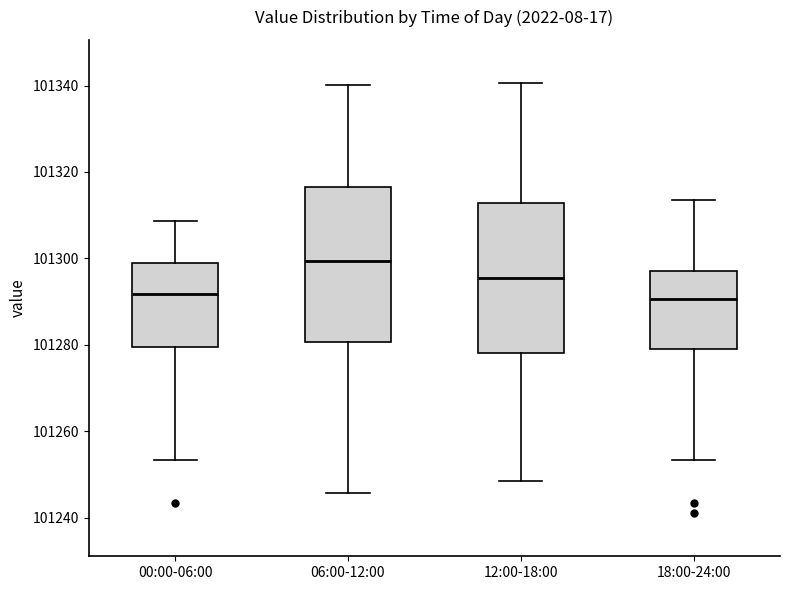

Where does the upper whisker of the box for 18:00-24:00 end on the y-axis? The values are not printed on the chart, so give them approximately, as read against the axis.

101314